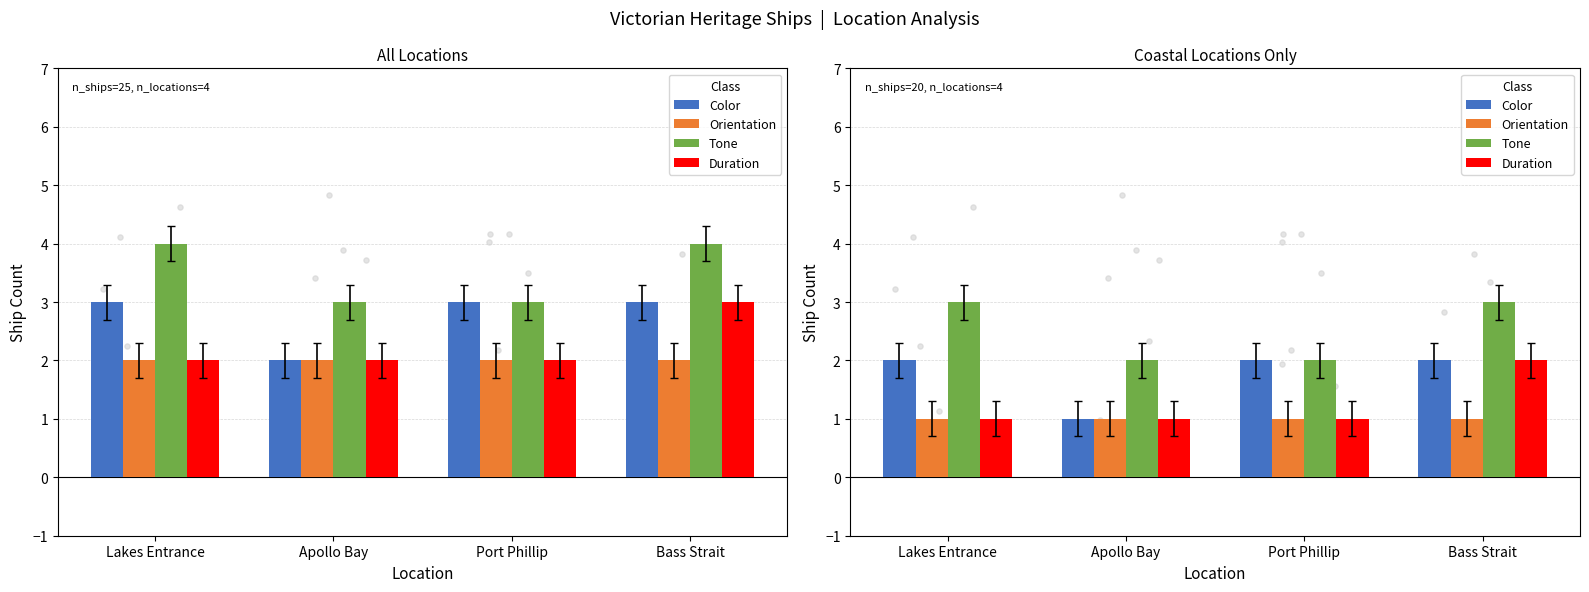

Is the value of Duration at Apollo Bay greater than the value of Orientation at Port Phillip?

No